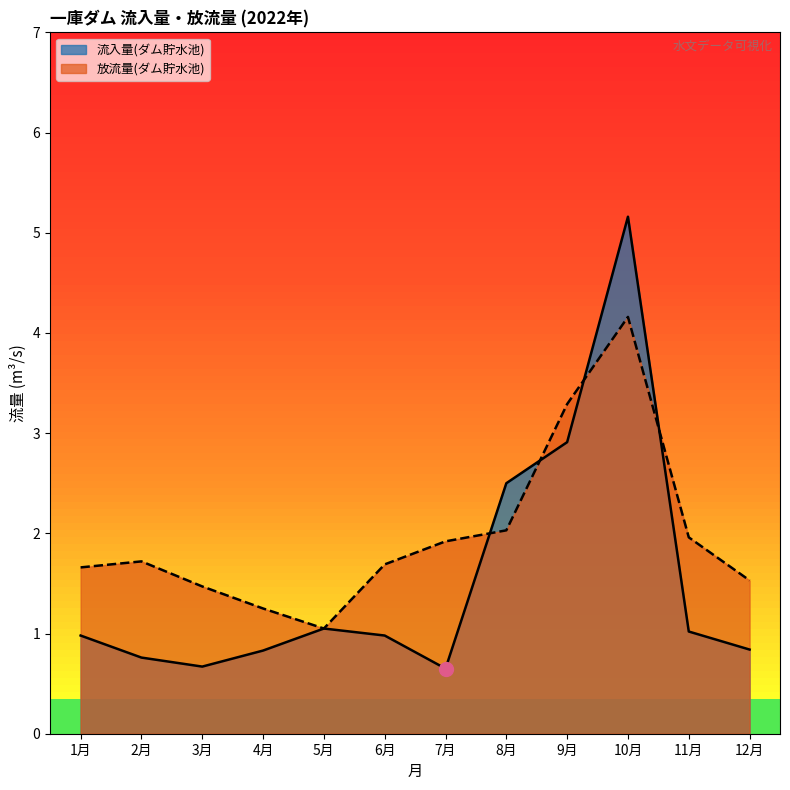

What is the total value across all series at 9月?

6.2